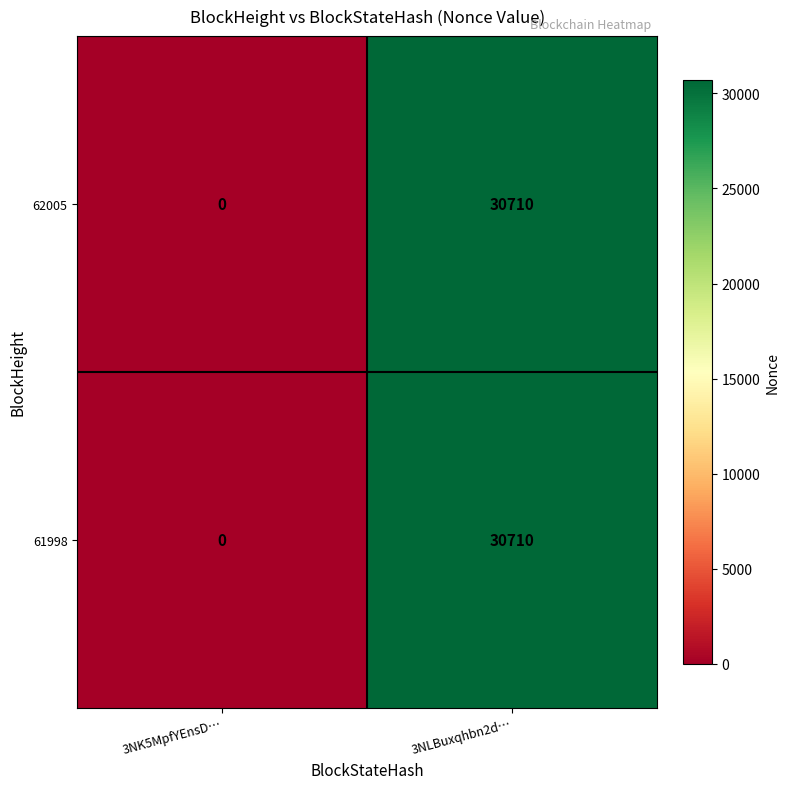

List the labels in order of 61998 value, smallest first.

3NK5MpfYEnsD…, 3NLBuxqhbn2d…